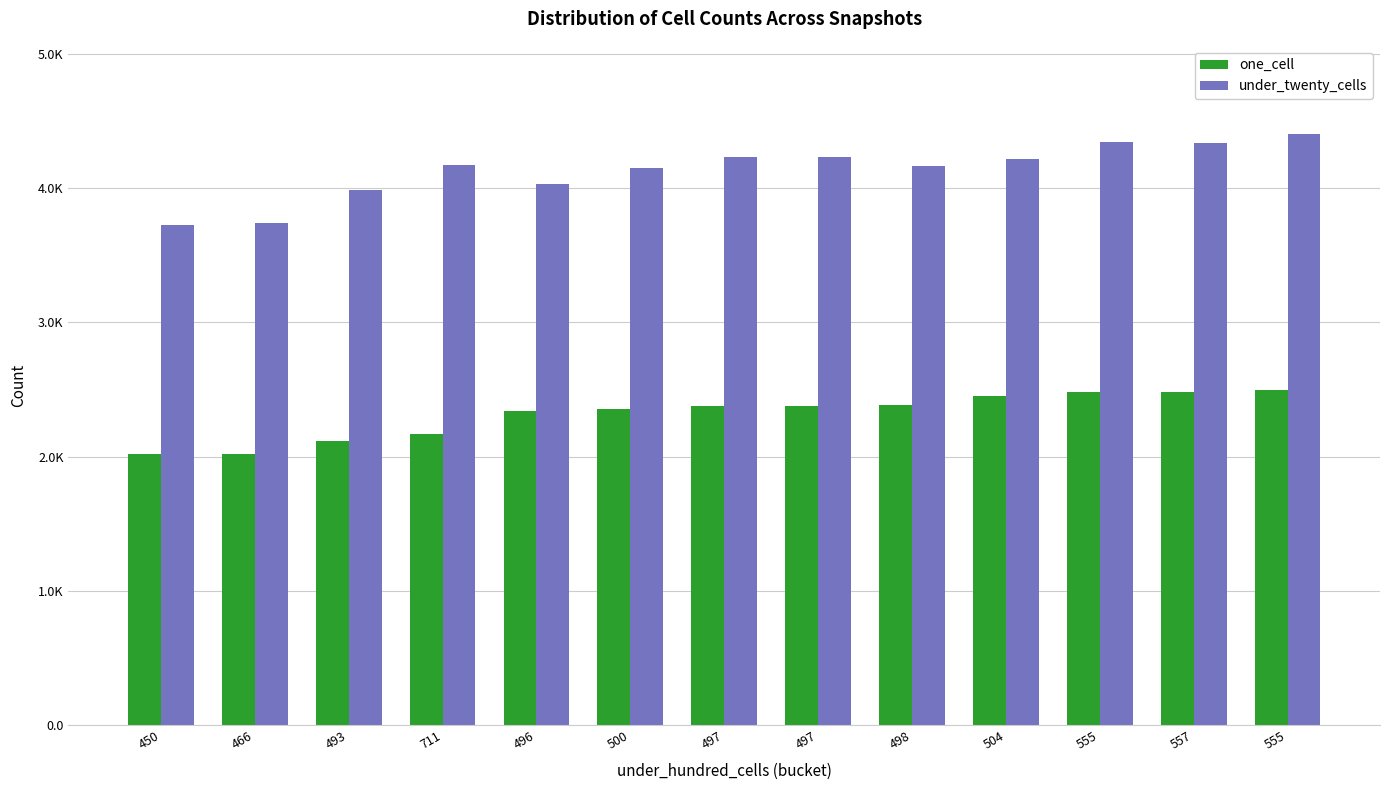

Is the value of under_twenty_cells at 555 greater than the value of one_cell at 466?

Yes